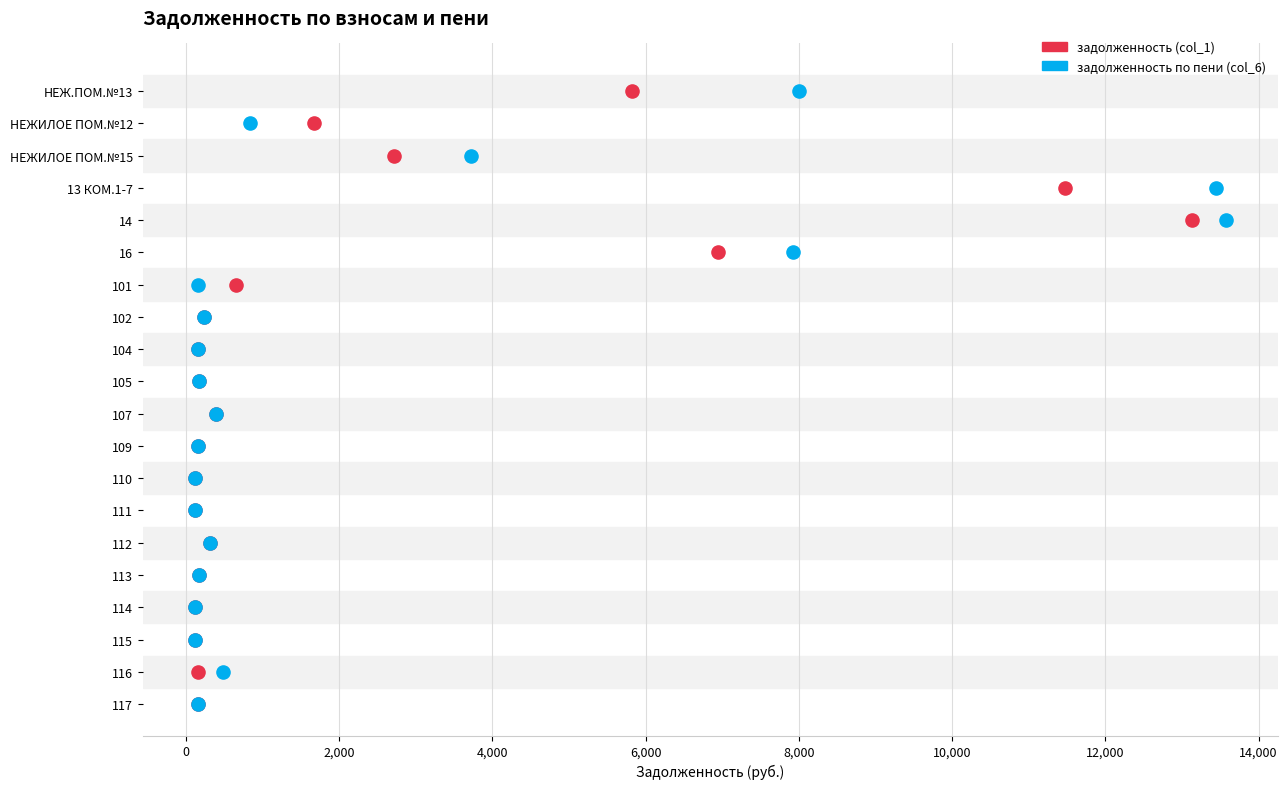

What are all the series names shown in the legend?

задолженность (col_1), задолженность по пени (col_6)